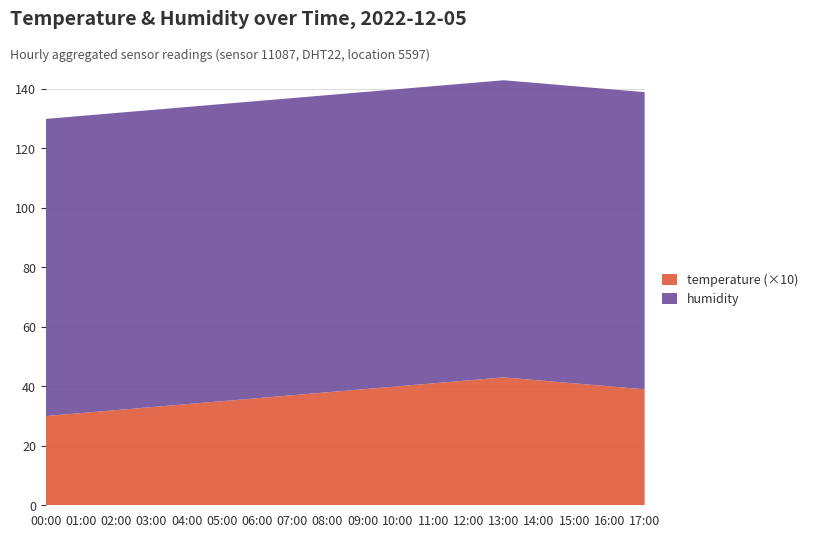

Reading left to right, what are all the values shown in this chart?

temperature: 00:00=3.0	01:00=3.1	02:00=3.2	03:00=3.3	04:00=3.4	05:00=3.5	06:00=3.6	07:00=3.7	08:00=3.8	09:00=3.9	10:00=4.0	11:00=4.1	12:00=4.2	13:00=4.3	14:00=4.2	15:00=4.1	16:00=4.0	17:00=3.9
humidity: 00:00=99.9	01:00=99.9	02:00=99.9	03:00=99.9	04:00=99.9	05:00=99.9	06:00=99.9	07:00=99.9	08:00=99.9	09:00=99.9	10:00=99.9	11:00=99.9	12:00=99.9	13:00=99.9	14:00=99.9	15:00=99.9	16:00=99.9	17:00=99.9